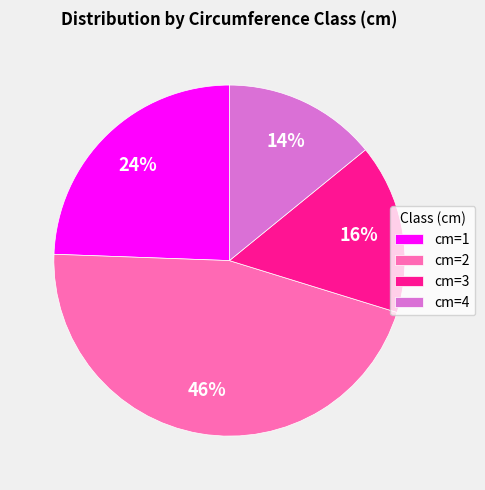

To the nearest percent, what is the difference between the cm=1 and cm=4 slice percentages?

10%